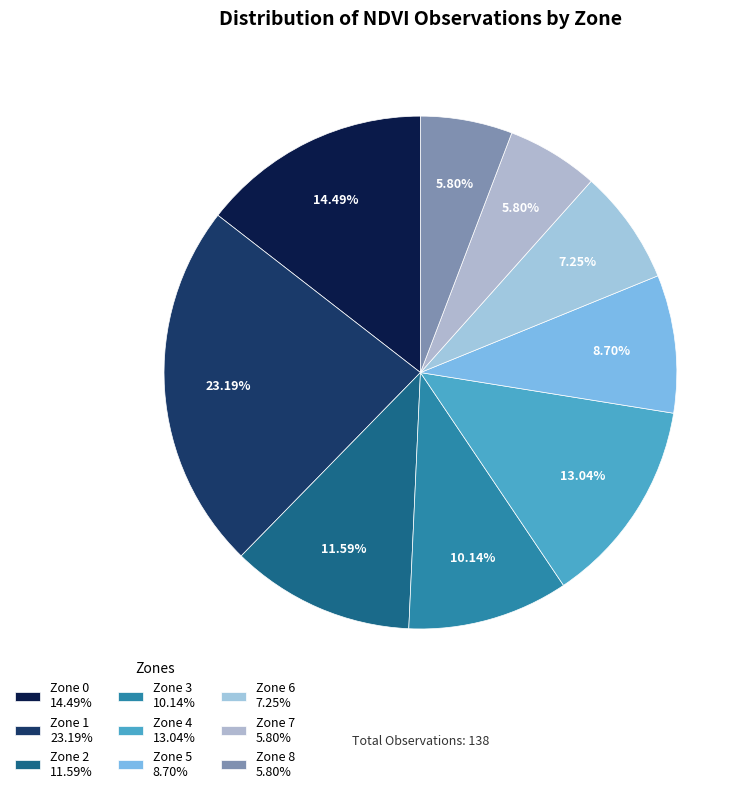

To the nearest percent, what is the difference between the Zone 5 and Zone 8 slice percentages?

3%